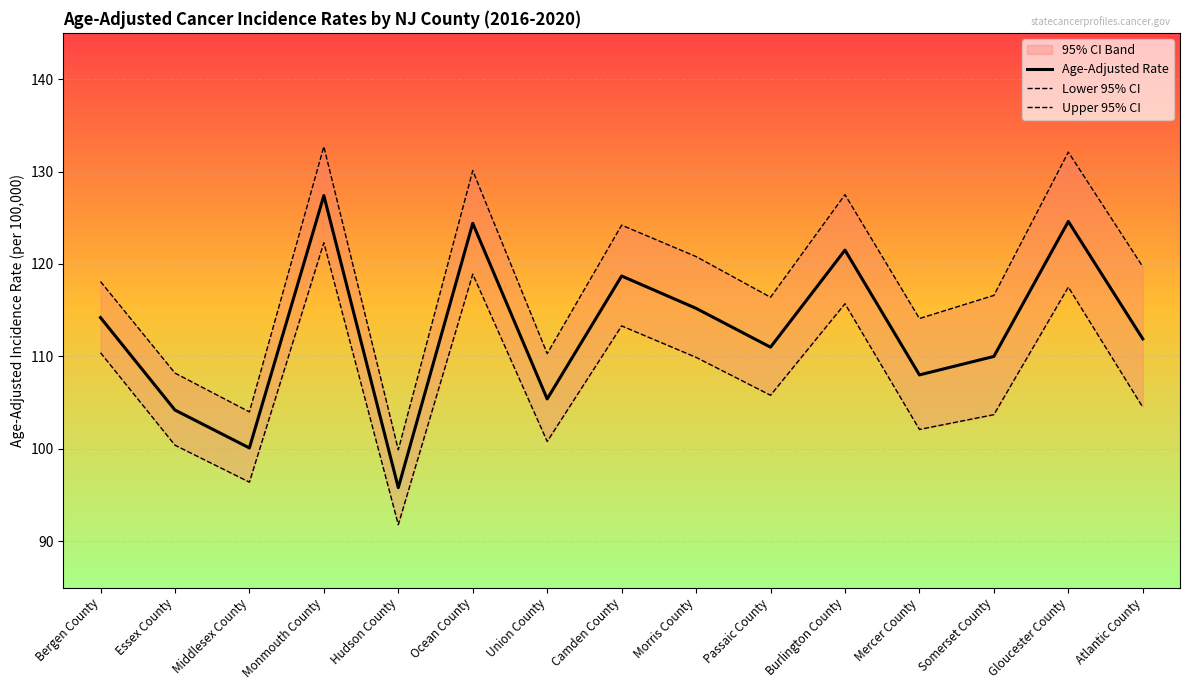

What is the difference between the Age-Adjusted Rate values at Burlington County and Mercer County?

13.5